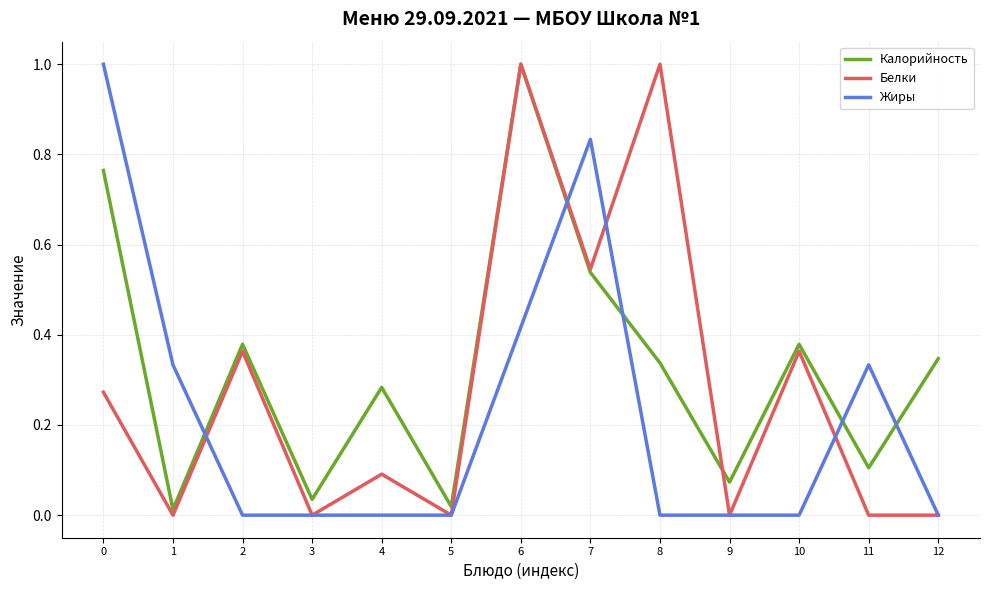

At which category is the sum across all series the highest?

6